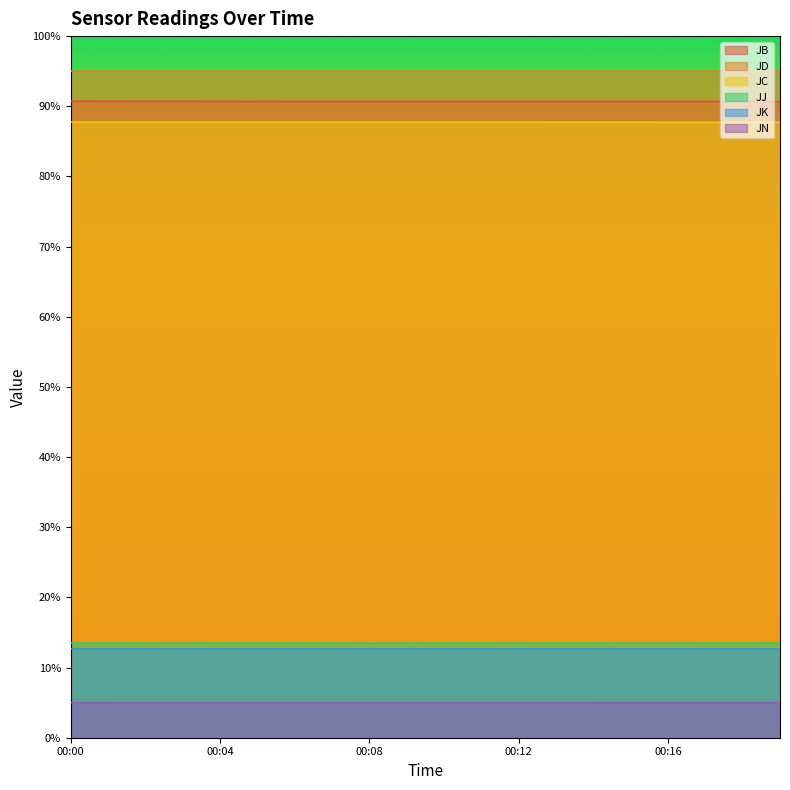

True or false: JJ and JN intersect in this chart.

False